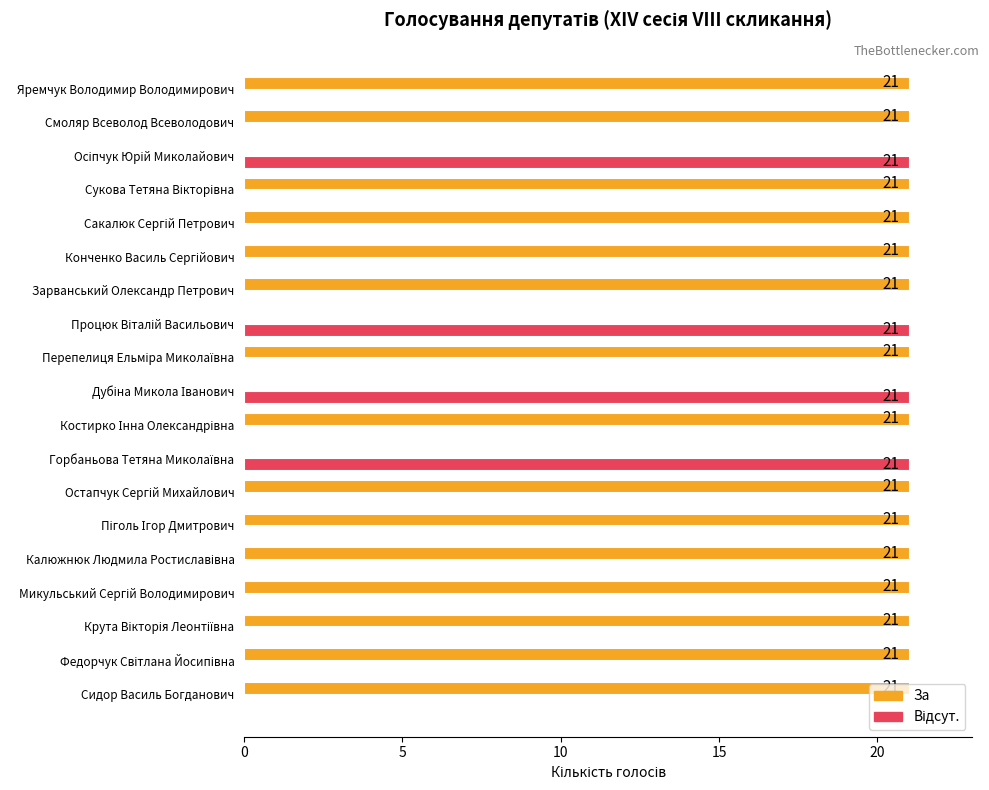

What is the maximum value shown in the chart?

21